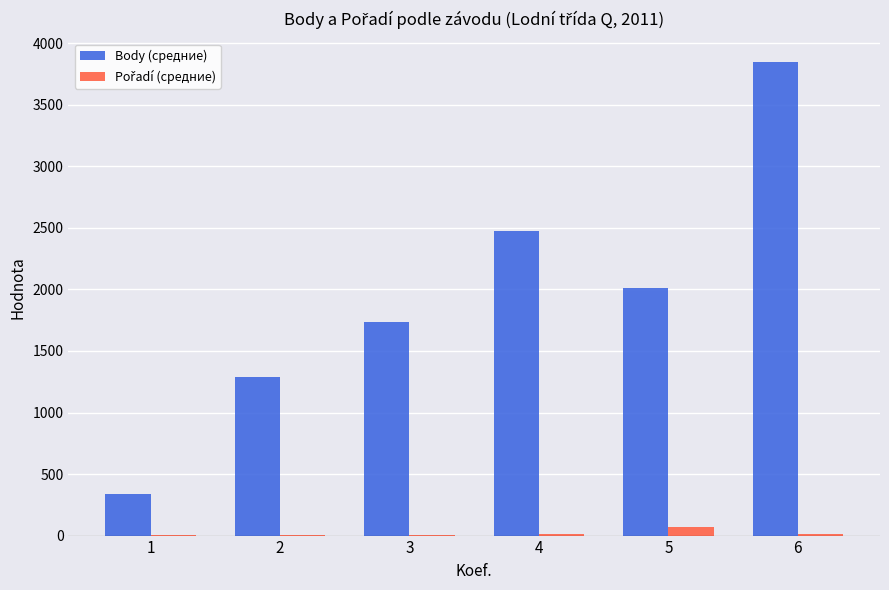

How many groups of bars are there?

6